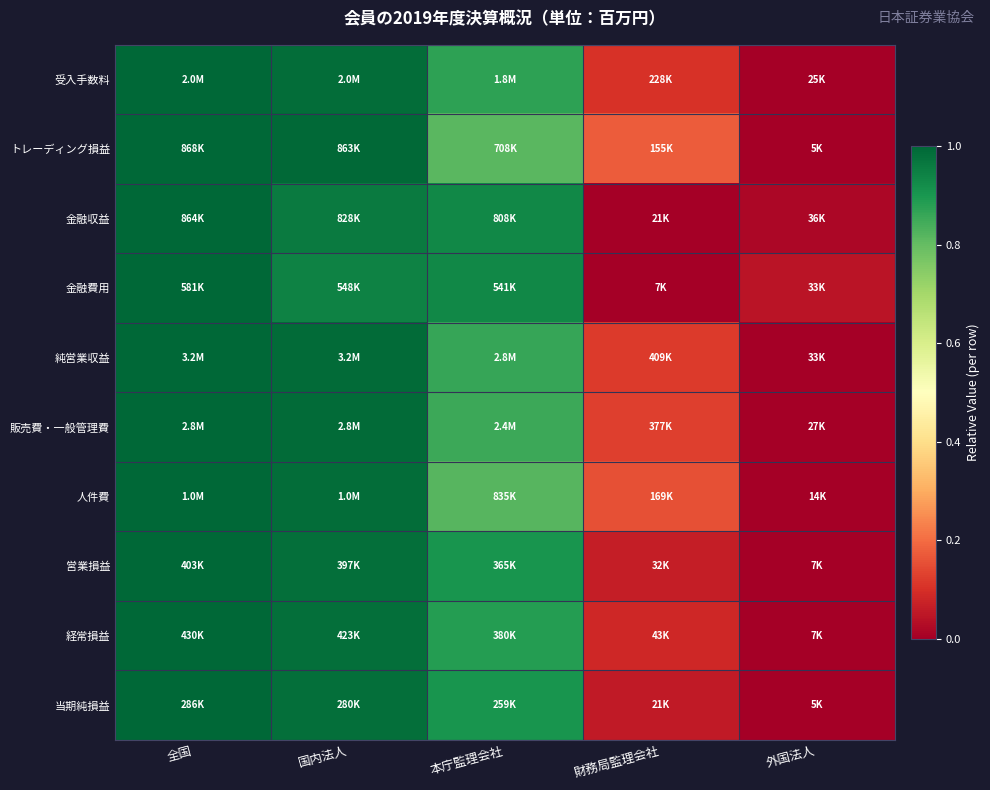

Reading left to right, what are all the values shown in this chart?

受入手数料: 全国=1.0	国内法人=1.0	本庁監理会社=0.9	財務局監理会社=0.1	外国法人=0.0
トレーディング損益: 全国=1.0	国内法人=1.0	本庁監理会社=0.8	財務局監理会社=0.2	外国法人=0.0
金融収益: 全国=1.0	国内法人=1.0	本庁監理会社=0.9	財務局監理会社=0.0	外国法人=0.0
金融費用: 全国=1.0	国内法人=0.9	本庁監理会社=0.9	財務局監理会社=0.0	外国法人=0.0
純営業収益: 全国=1.0	国内法人=1.0	本庁監理会社=0.9	財務局監理会社=0.1	外国法人=0.0
販売費・一般管理費: 全国=1.0	国内法人=1.0	本庁監理会社=0.9	財務局監理会社=0.1	外国法人=0.0
人件費: 全国=1.0	国内法人=1.0	本庁監理会社=0.8	財務局監理会社=0.2	外国法人=0.0
営業損益: 全国=1.0	国内法人=1.0	本庁監理会社=0.9	財務局監理会社=0.1	外国法人=0.0
経常損益: 全国=1.0	国内法人=1.0	本庁監理会社=0.9	財務局監理会社=0.1	外国法人=0.0
当期純損益: 全国=1.0	国内法人=1.0	本庁監理会社=0.9	財務局監理会社=0.1	外国法人=0.0